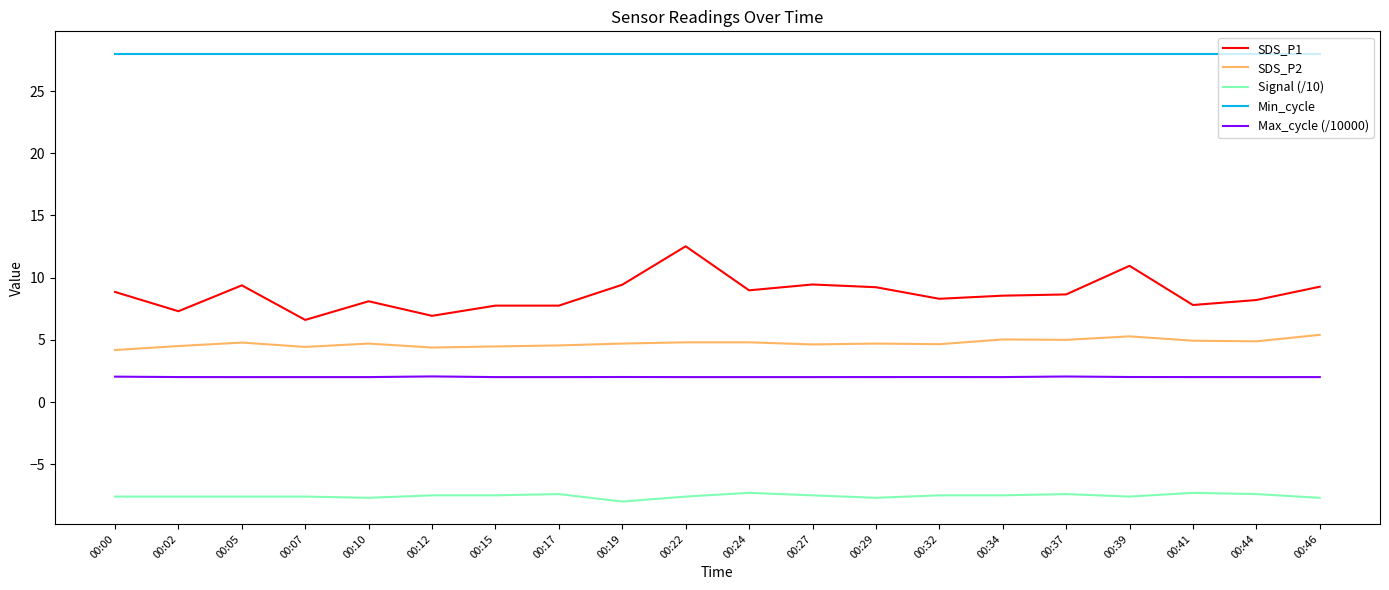

What is the difference between the maximum and minimum values in the SDS_P2 series?

1.2